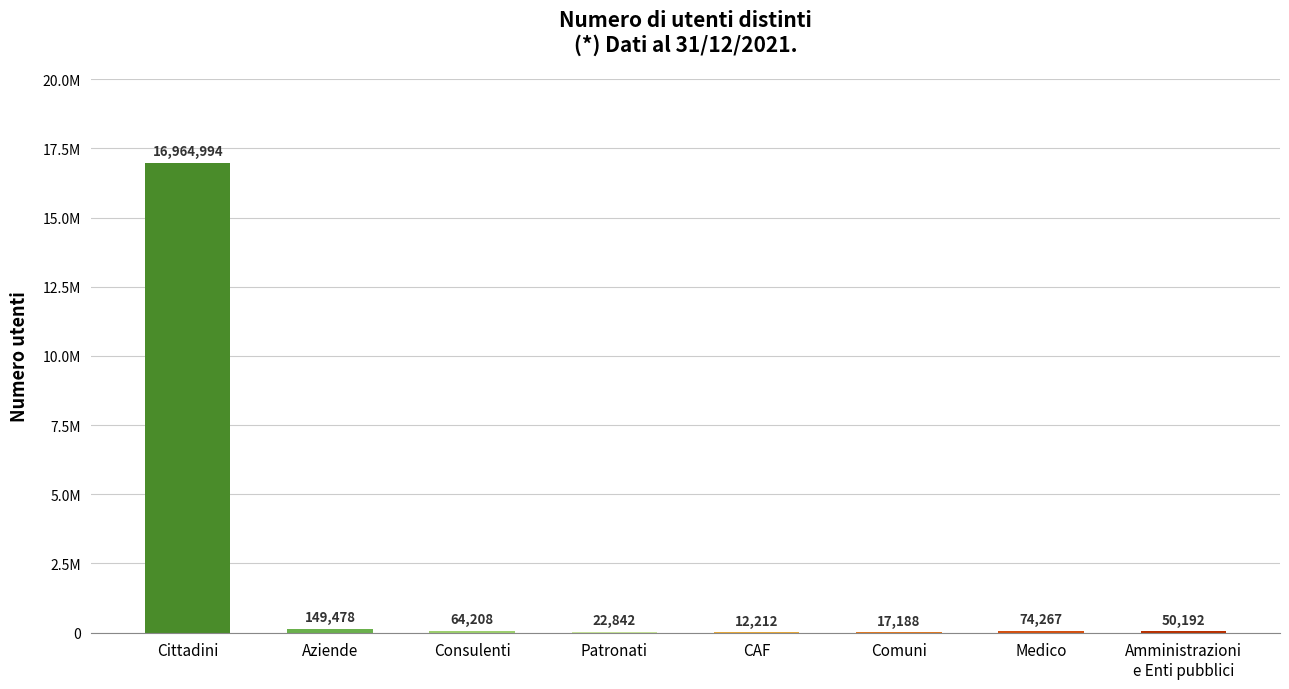

Reading left to right, list all the values displayed in this chart.

Cittadini=16964994	Aziende=149478	Consulenti=64208	Patronati=22842	CAF=12212	Comuni=17188	Medico=74267	Amministrazioni
e Enti pubblici=50192